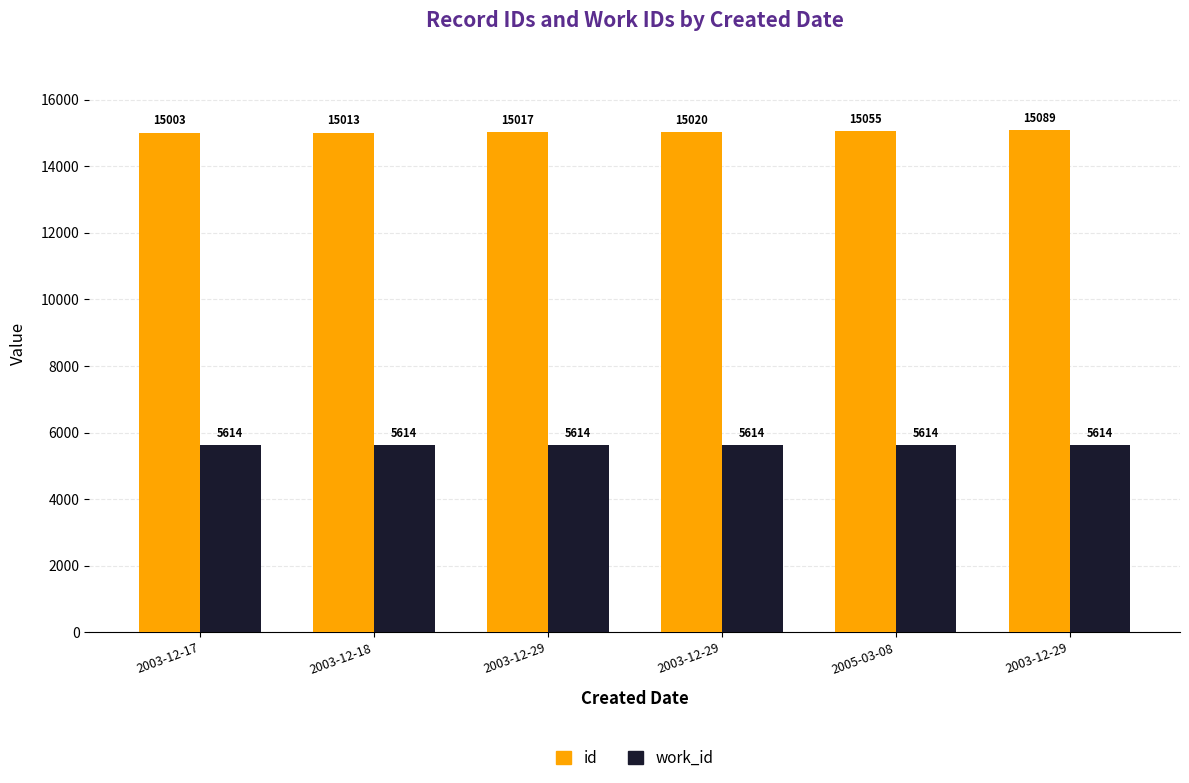

What is the lowest value of the work_id series?

5614